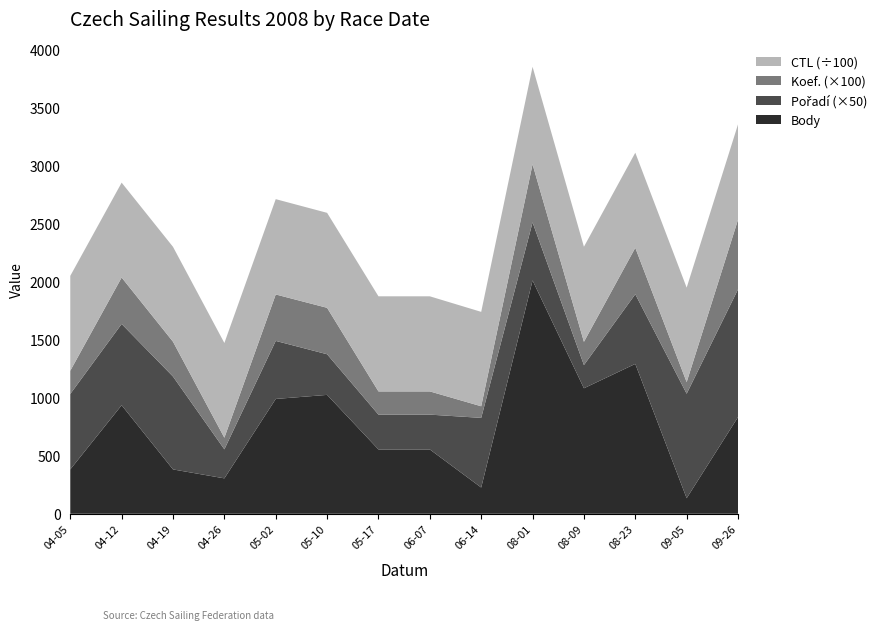

Reading right to left, transcribe all the data shown in this chart.

Body: 2008-09-26=833	2008-09-05=134	2008-08-23=1291	2008-08-09=1081	2008-08-01=2010	2008-06-14=226	2008-06-07=554	2008-05-17=554	2008-05-10=1024	2008-05-02=989	2008-04-26=305	2008-04-19=382	2008-04-12=935	2008-04-05=382
Pořadí: 2008-09-26=22	2008-09-05=18	2008-08-23=12	2008-08-09=4	2008-08-01=10	2008-06-14=12	2008-06-07=6	2008-05-17=6	2008-05-10=7	2008-05-02=10	2008-04-26=5	2008-04-19=16	2008-04-12=14	2008-04-05=13
Koef.: 2008-09-26=6	2008-09-05=1	2008-08-23=4	2008-08-09=2	2008-08-01=5	2008-06-14=1	2008-06-07=2	2008-05-17=2	2008-05-10=4	2008-05-02=4	2008-04-26=1	2008-04-19=3	2008-04-12=4	2008-04-05=2
CTL: 2008-09-26=82138	2008-09-05=81381	2008-08-23=81906	2008-08-09=81905	2008-08-01=84001	2008-06-14=81311	2008-06-07=81903	2008-05-17=81901	2008-05-10=81801	2008-05-02=82104	2008-04-26=81601	2008-04-19=81715	2008-04-12=81714	2008-04-05=81713